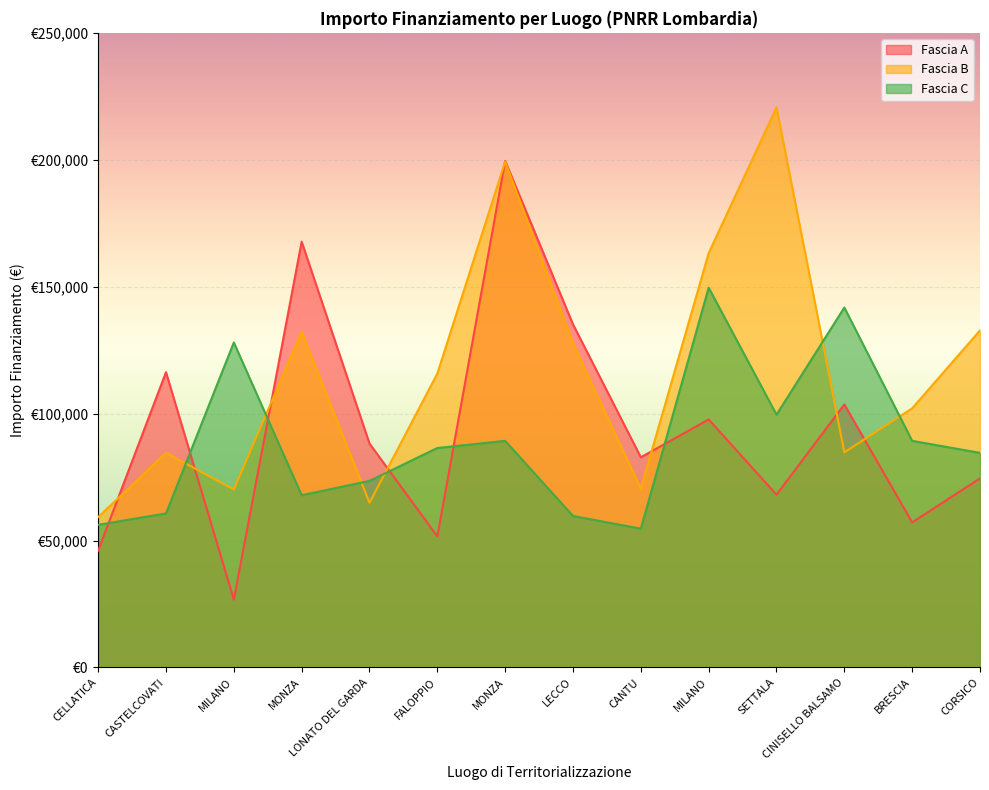

What is the label of the 9th point from the right?

FALOPPIO